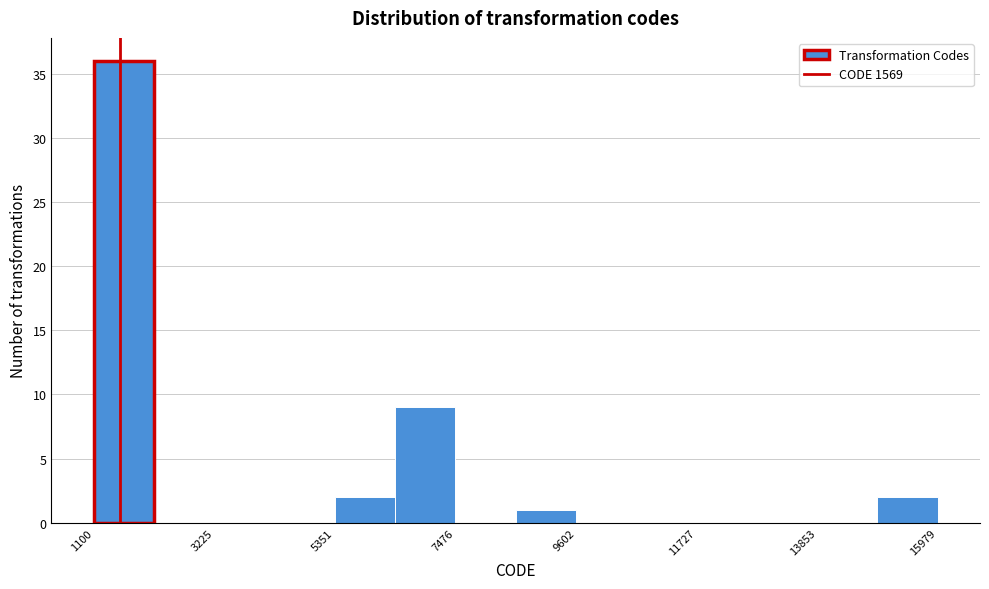

Read against the x-axis, roughly where is the centre of the tallest bar?

1500